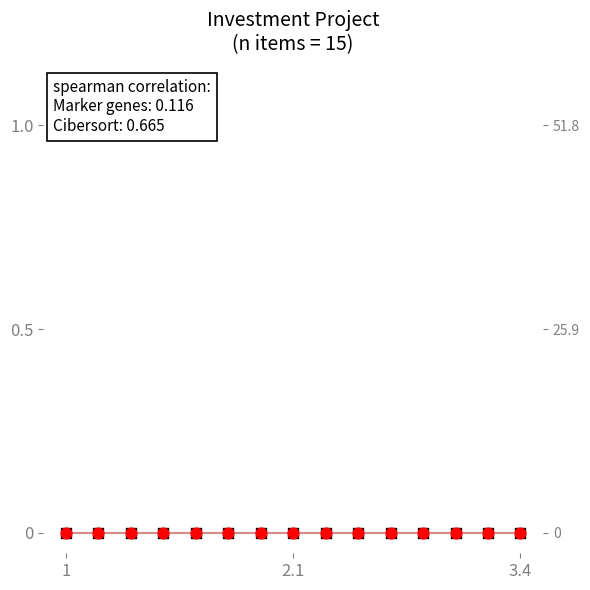

Which series contains the lowest Y value?

Plan